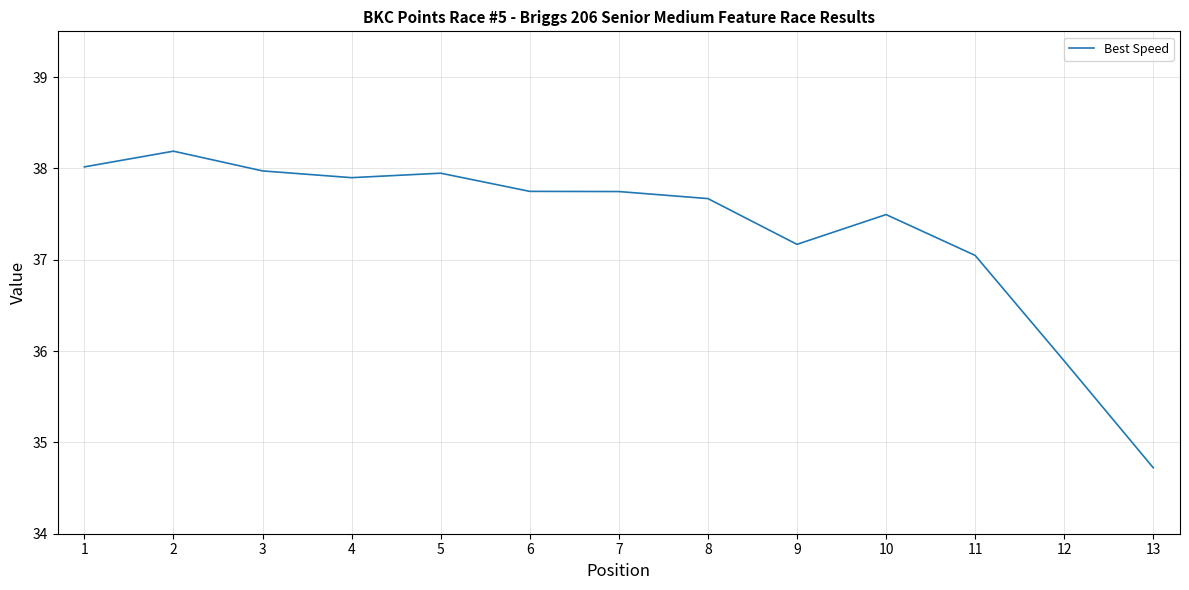

Which category has the highest value across all series?

2